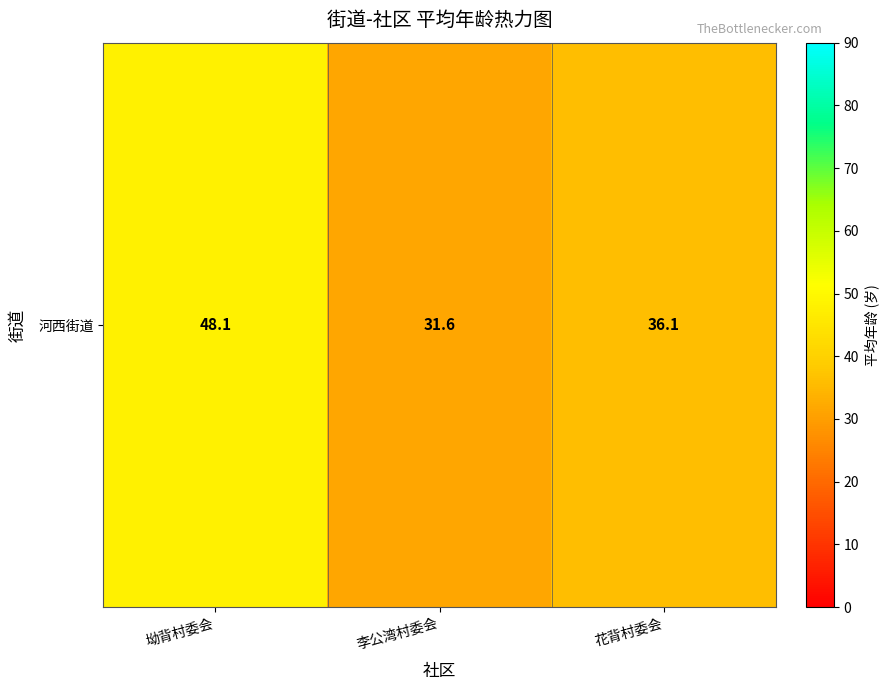

List the labels in order of value, largest first.

坳背村委会, 花背村委会, 李公湾村委会